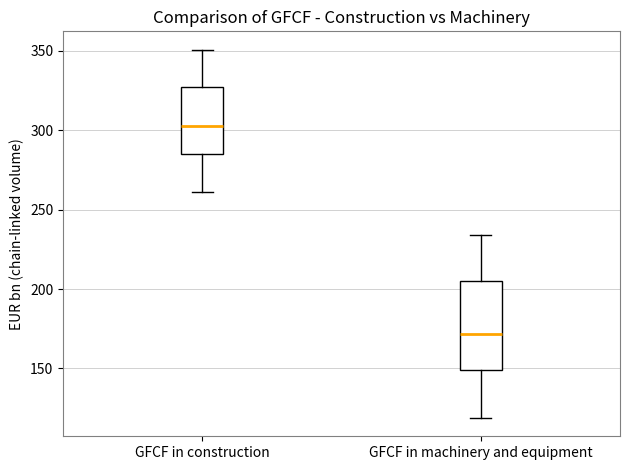

Reading left to right, read every box against the y-axis: the position of its median line, the range the box covers, and the ends of its whiskers. The values are not printed on the chart, so give them approximately, as read against the axis.

GFCF in construction: median 300, box 285 to 325, whiskers 260 to 350
GFCF in machinery and equipment: median 170, box 150 to 205, whiskers 120 to 235